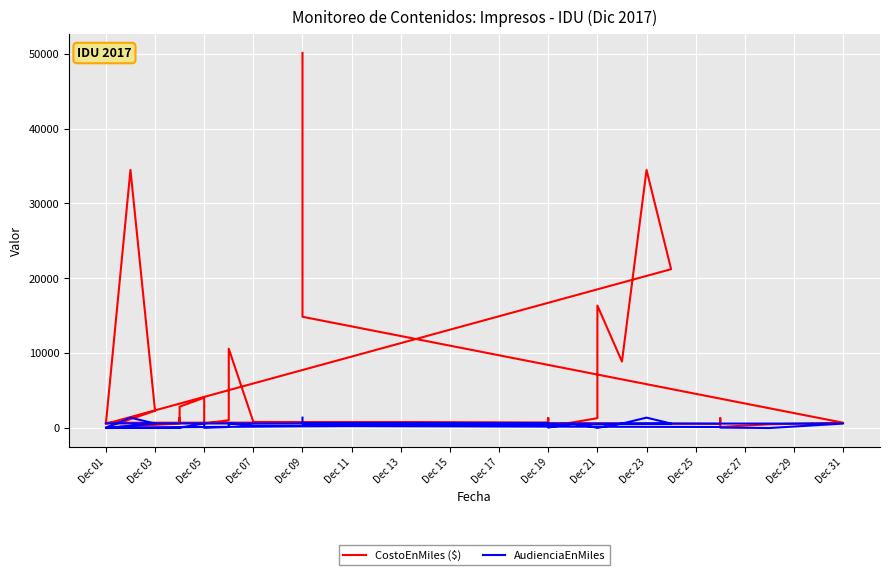

How many values in the AudienciaEnMiles series are below 290?

15